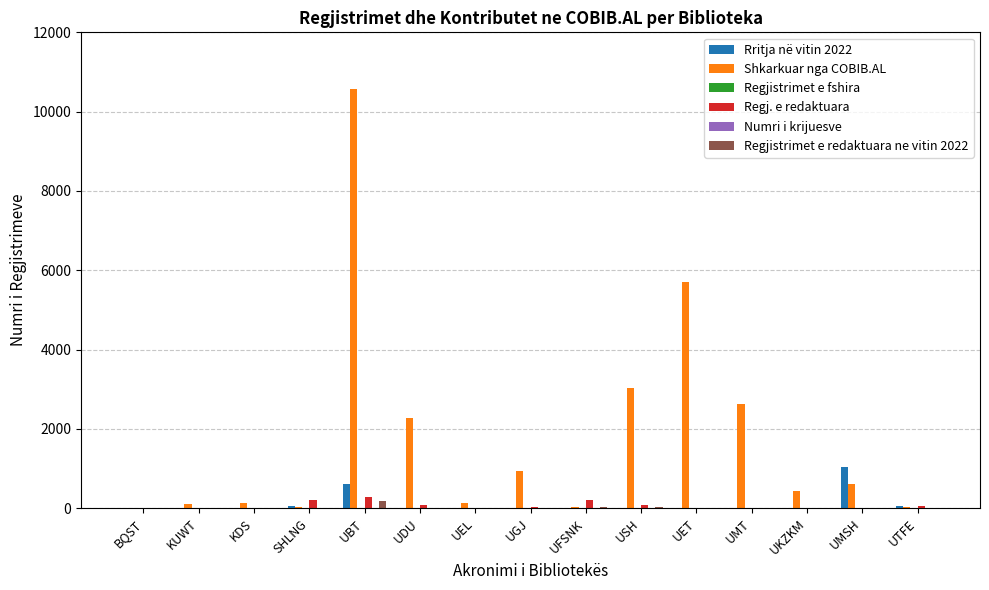

How many groups of bars are there?

15